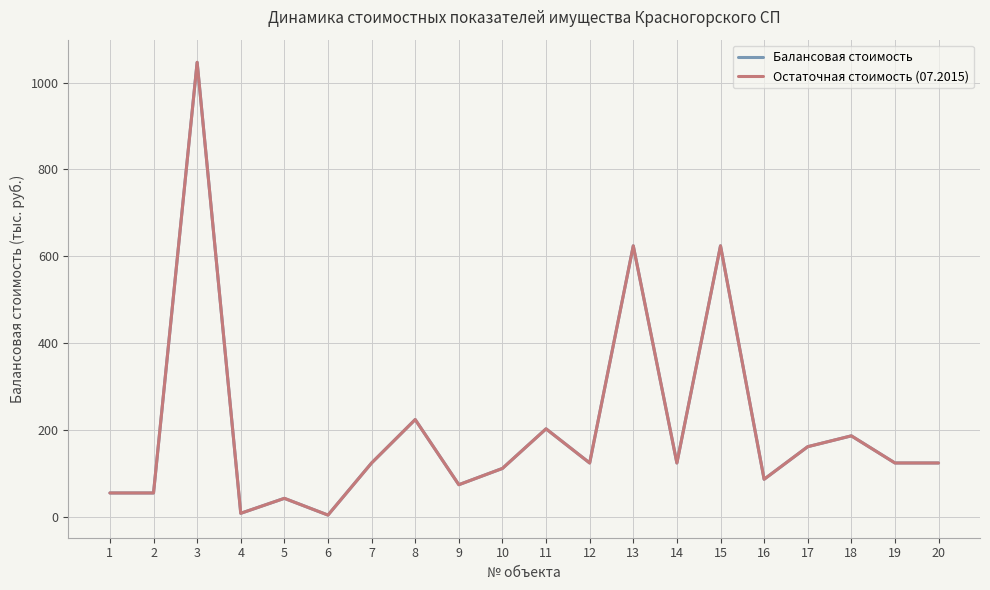

Which has a higher value, 12 or 7?

12